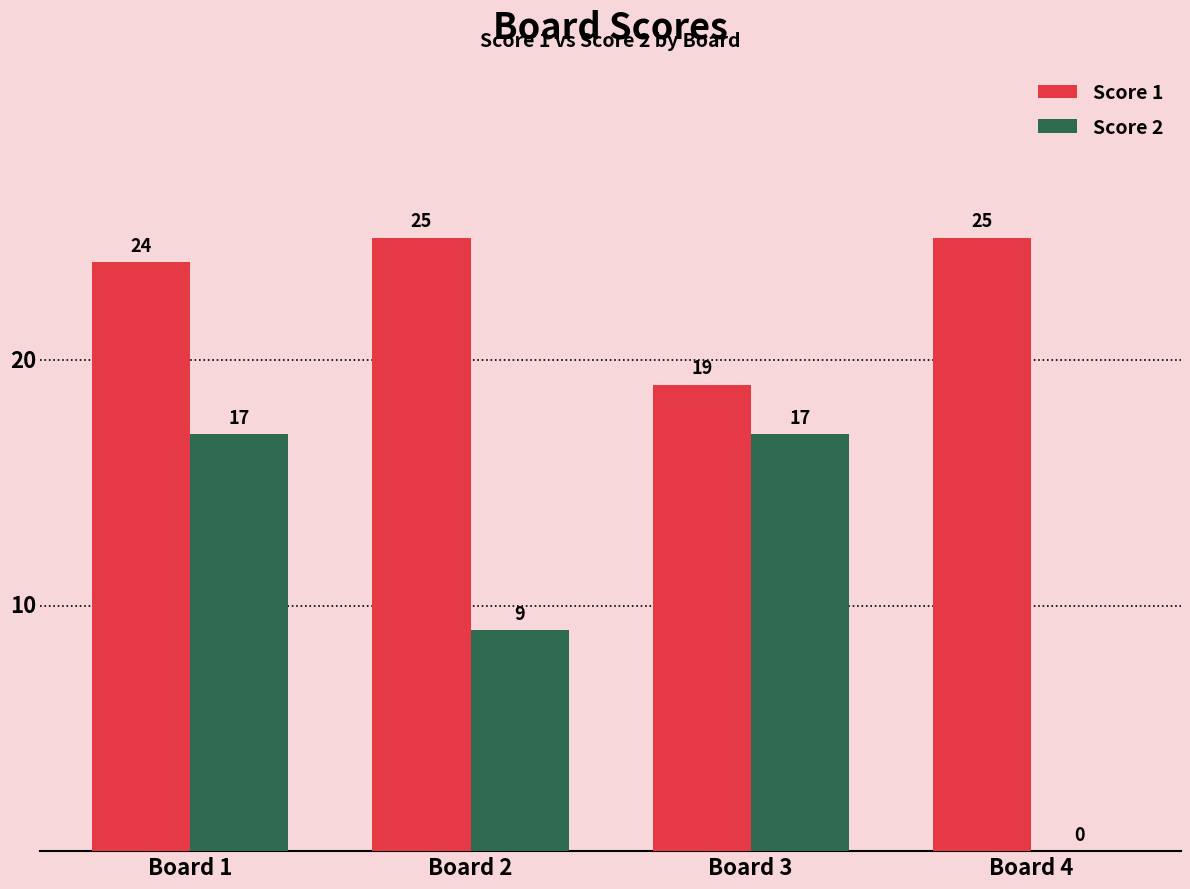

Which series has the widest spread of values?

Score 2